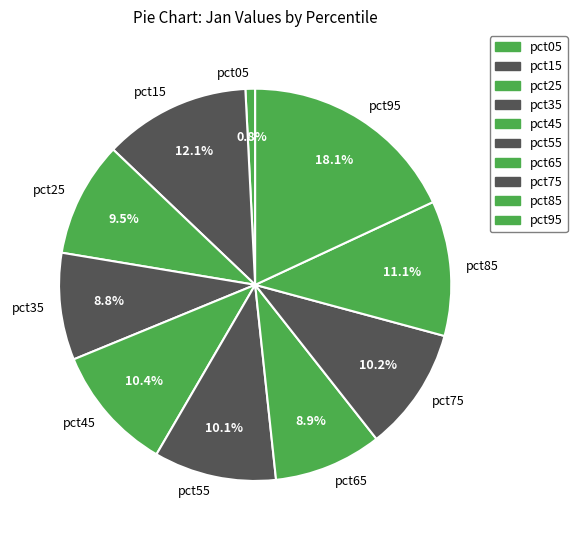

Combined, what portion of the pie is pct55 and pct75?

20.3%